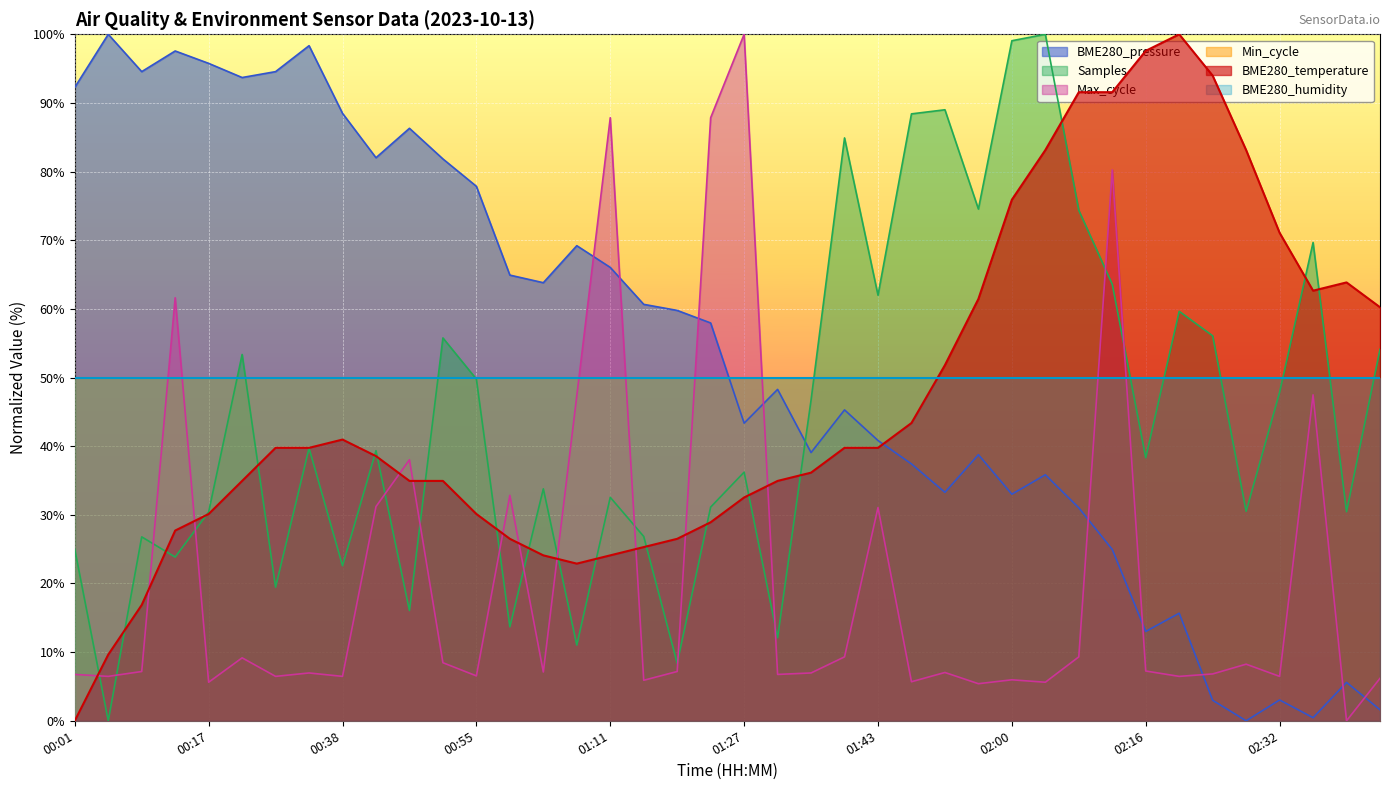

Is it true that the value at 02:28 is 83.1?

True